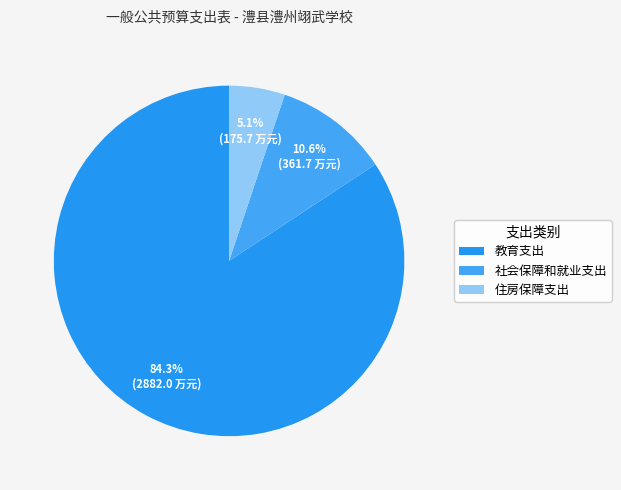

What percentage is the 教育支出 slice, to the nearest percent?

84%